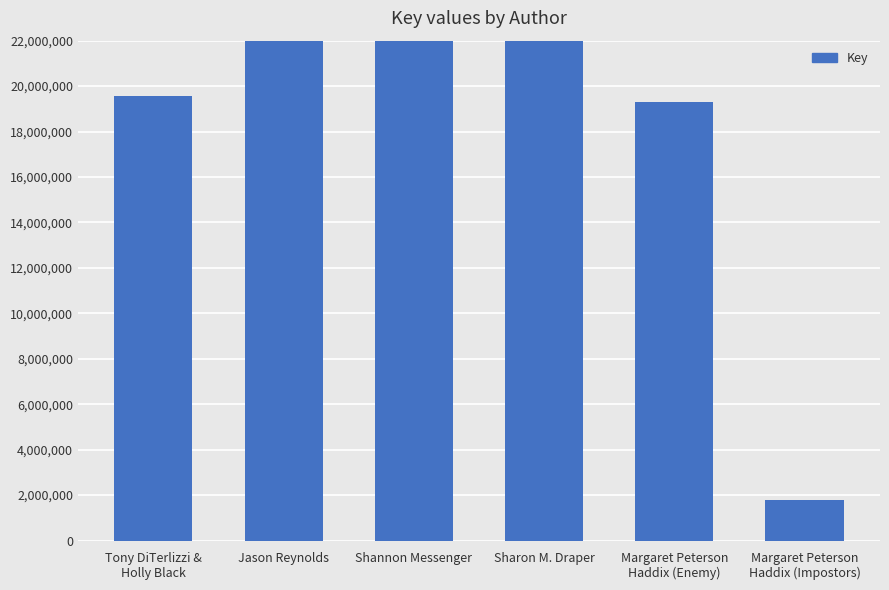

Rank the categories by value from lowest to highest.

Margaret Peterson
Haddix (Impostors), Margaret Peterson
Haddix (Enemy), Tony DiTerlizzi &
Holly Black, Sharon M. Draper, Jason Reynolds, Shannon Messenger